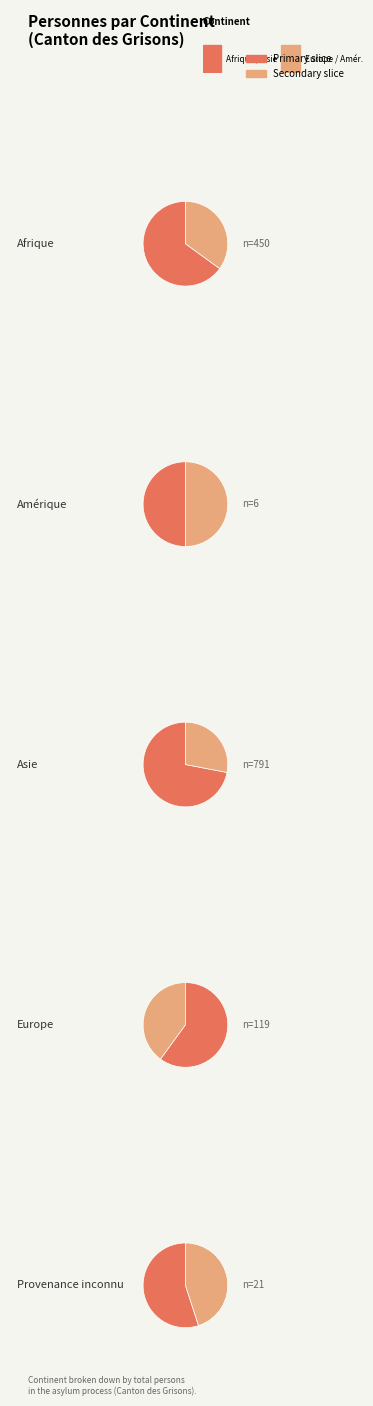

What percentage do Amérique and Provenance inconnu together represent?

1.9%